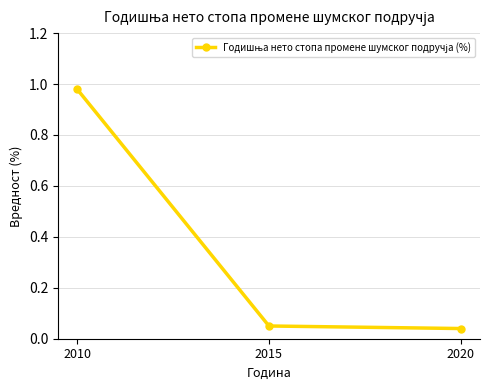

What is the average value?

0.4